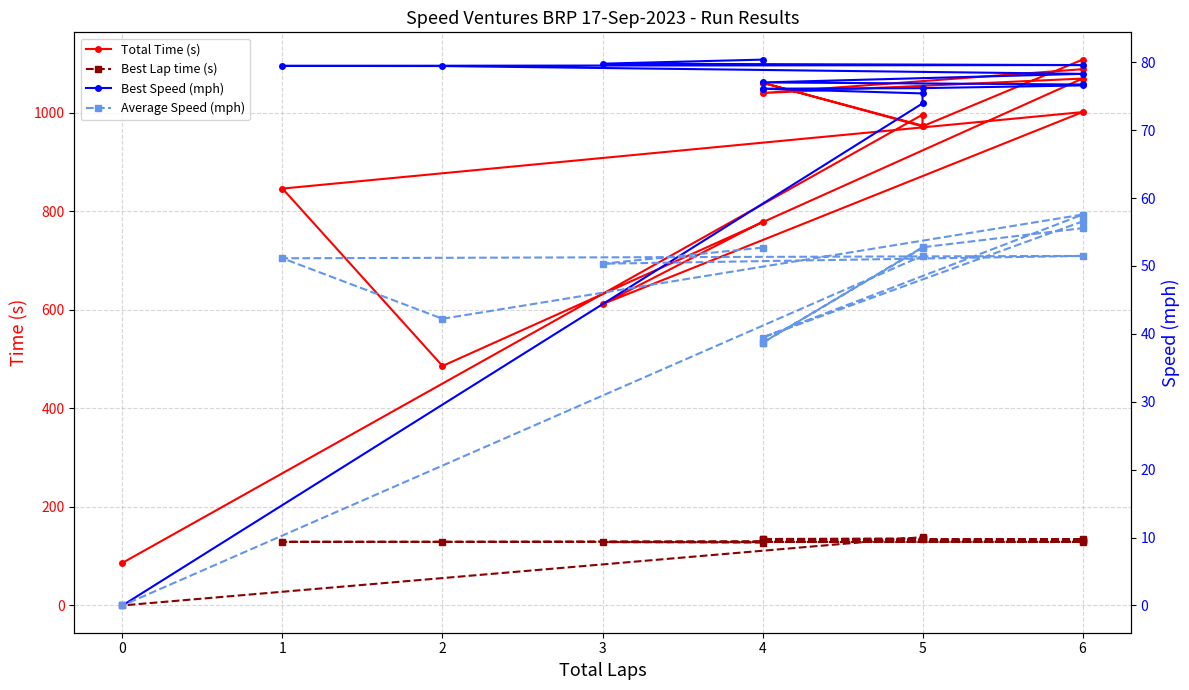

Between 4 and 5, which is larger?

4